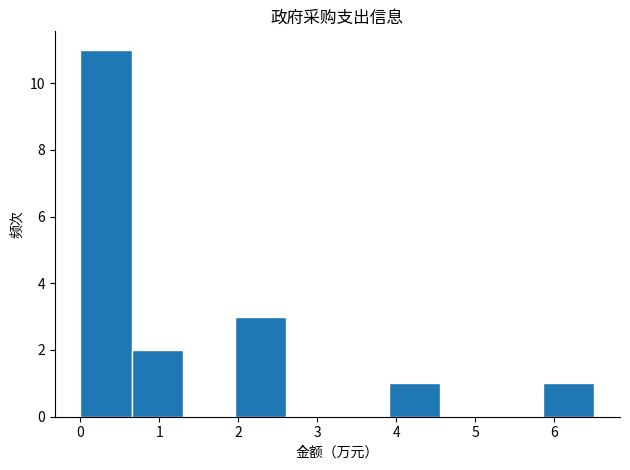

How tall is the bar that spans 0.0 to 0.7 on the x-axis? Neither the bar edges nor the heights are printed on the chart, so give them approximately, as read against the axes.

11